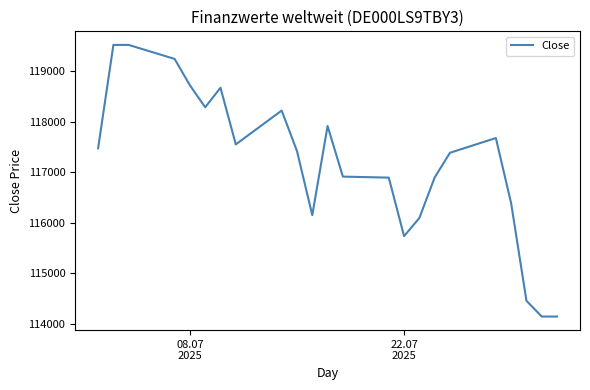

What is the difference between the maximum and minimum values?

5379